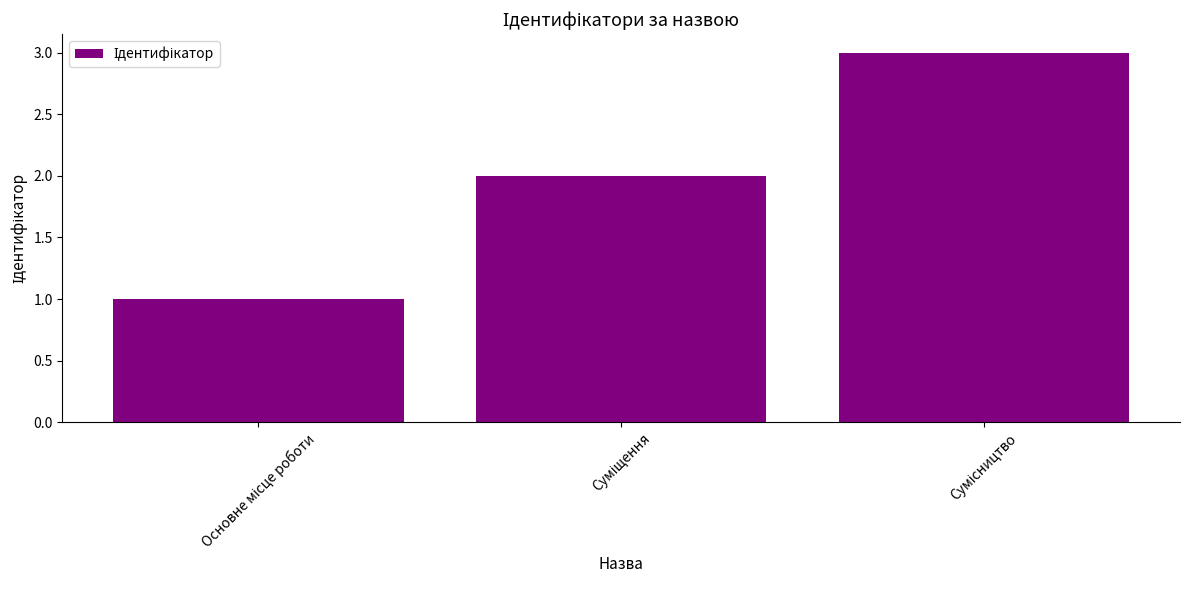

How many data points does each series have?

3